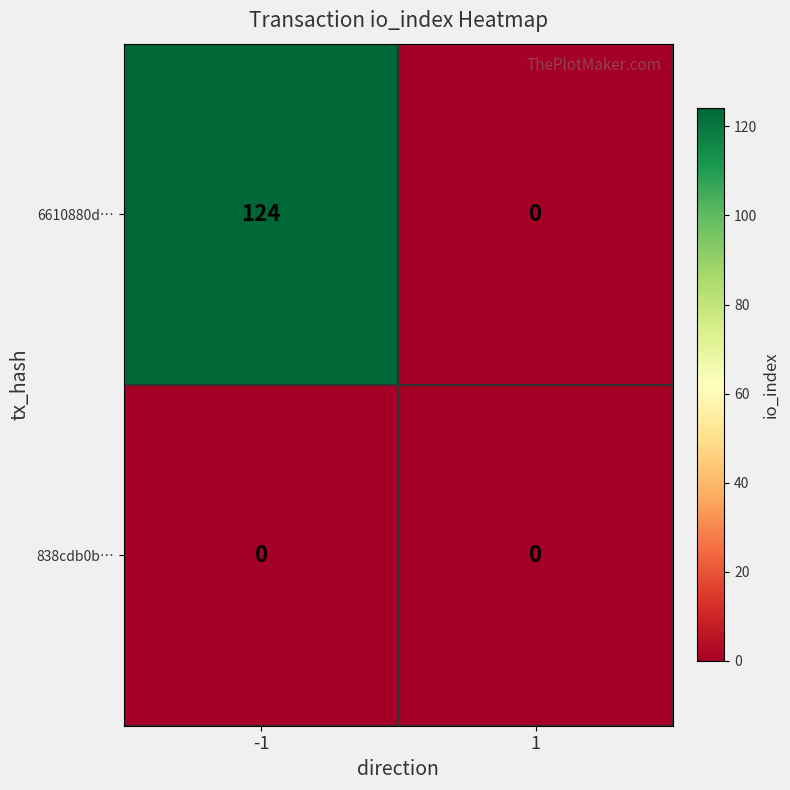

At which category is the sum across all series the highest?

-1